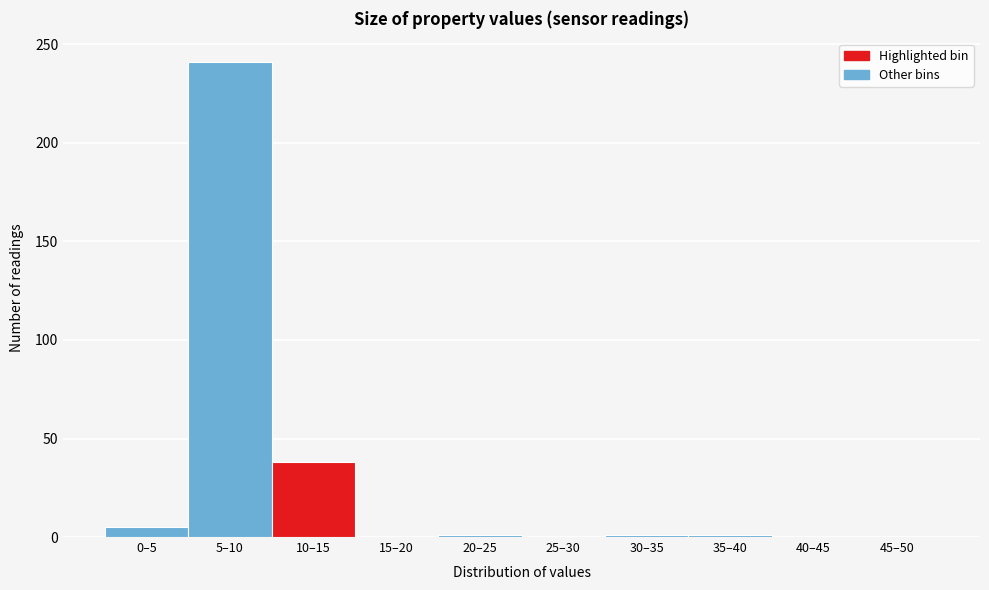

At which label is the value closest to 120?

10–15